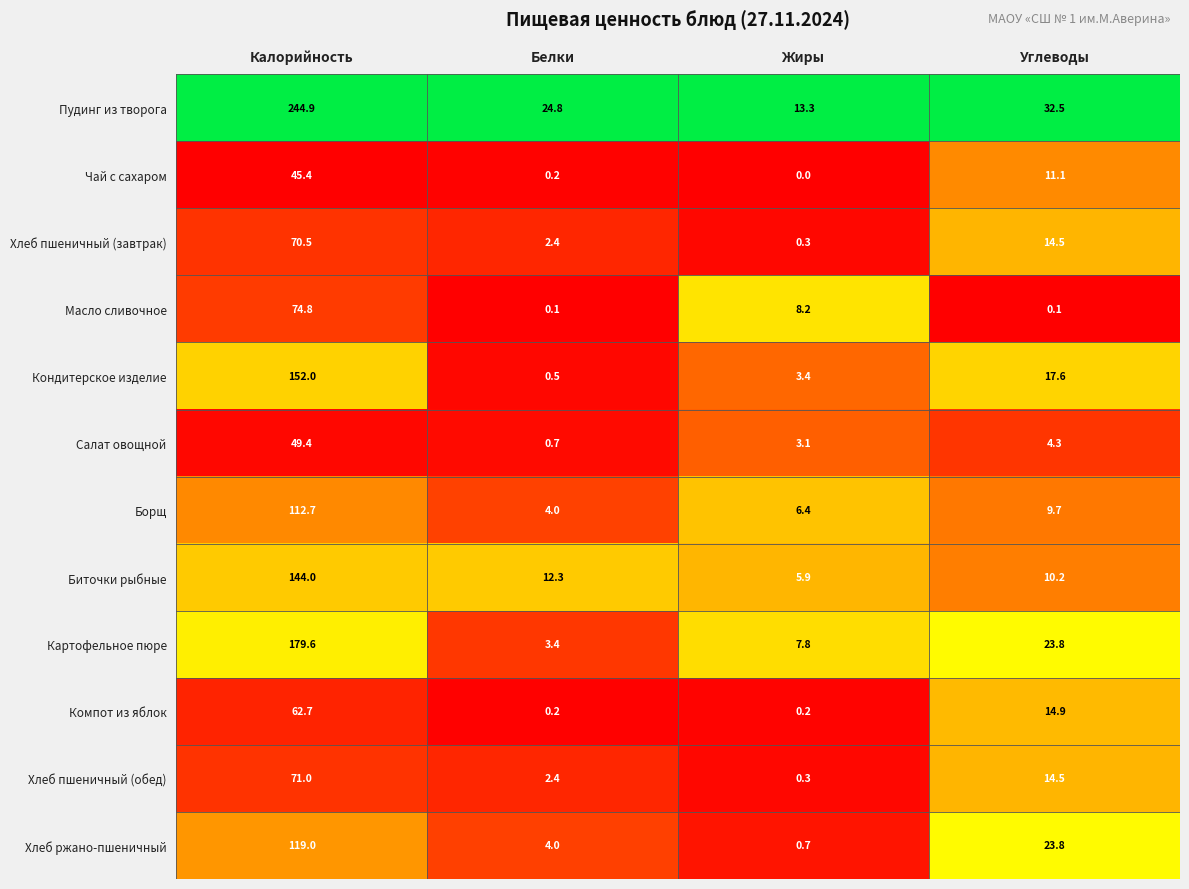

Which label corresponds to the largest value in the chart?

Калорийность